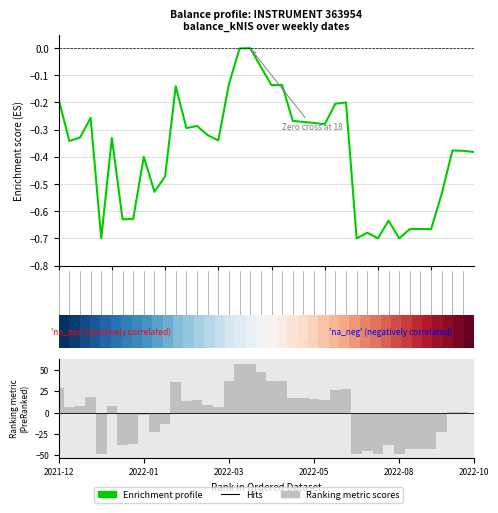

What is the sum of all Enrichment profile values?

-15.2